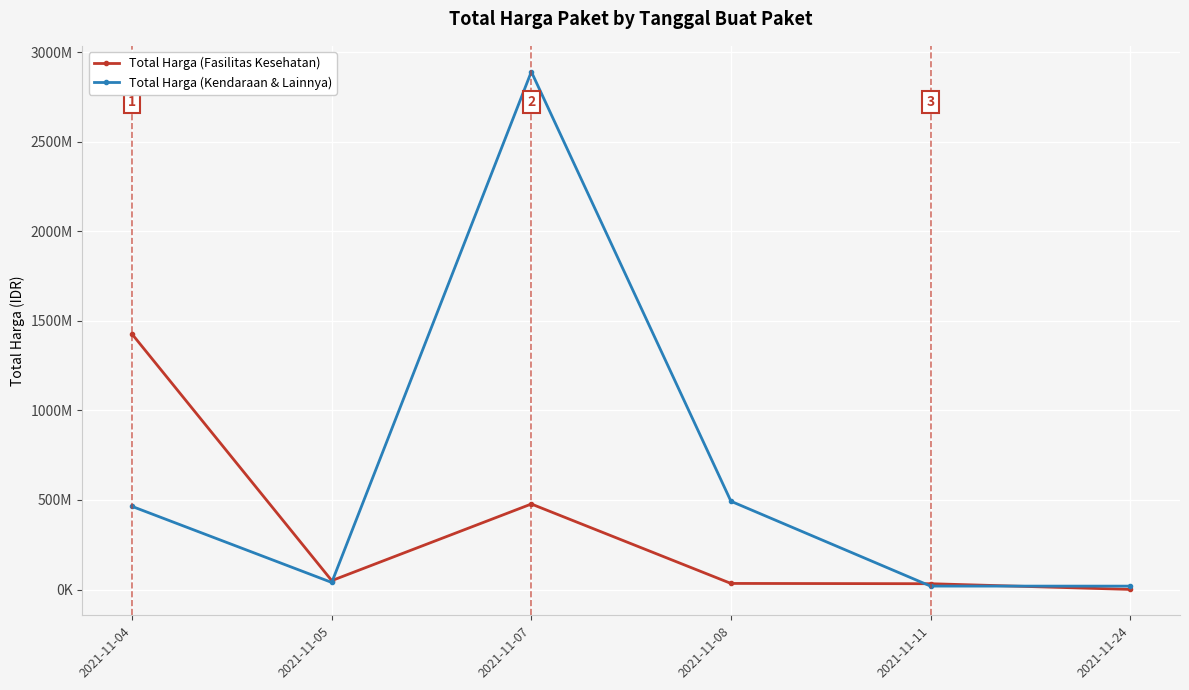

How many times do Total Harga (Fasilitas Kesehatan) and Total Harga (Kendaraan & Lainnya) cross each other?

3